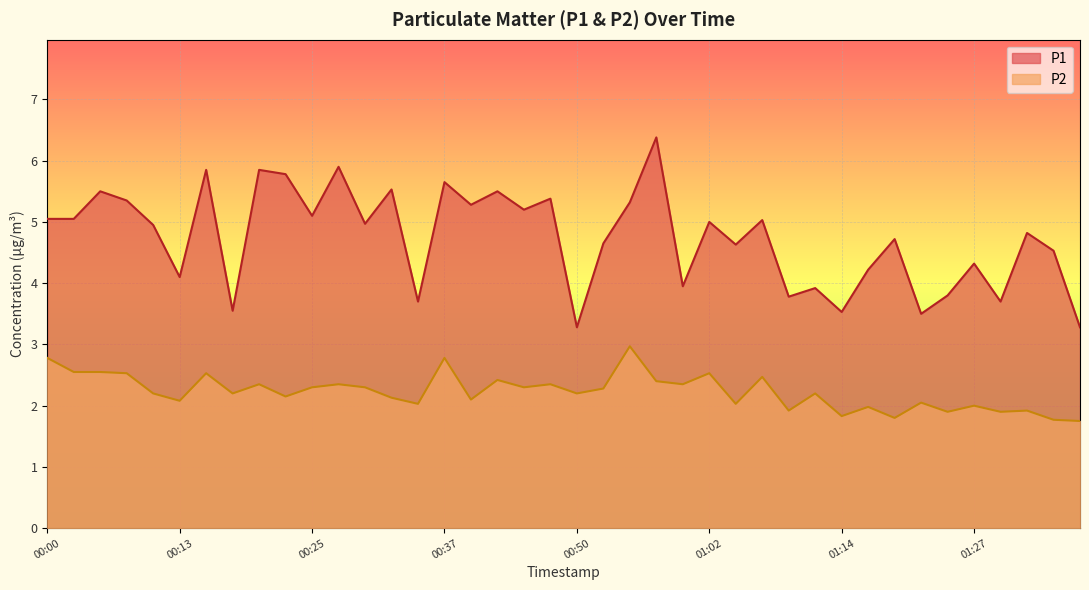

What is the maximum value shown in the chart?

6.4